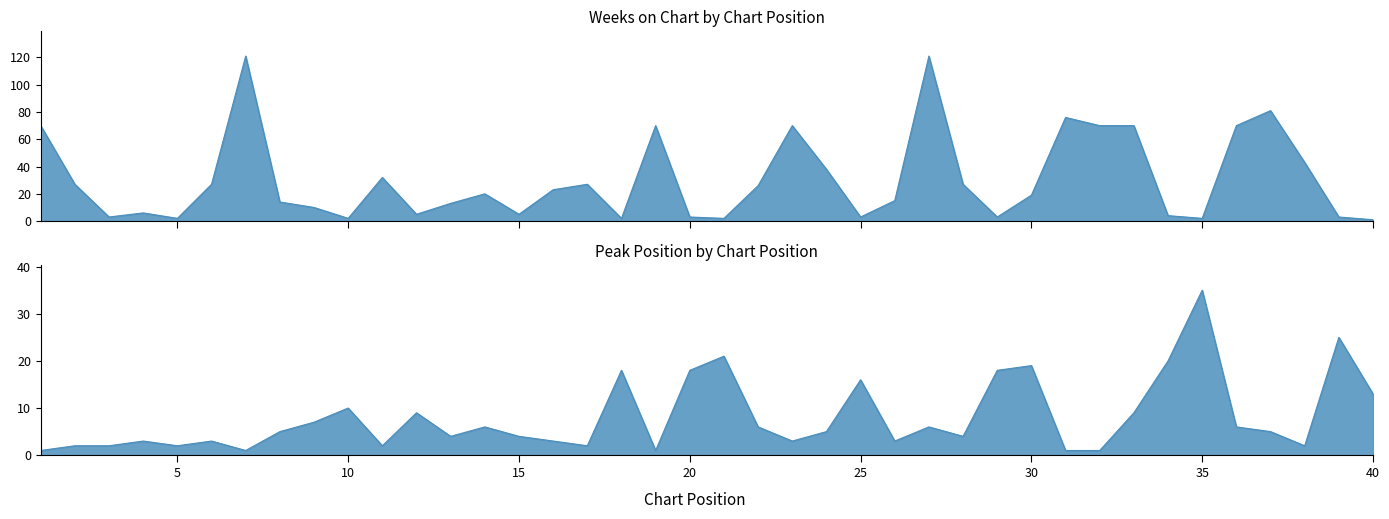

List the labels in order of Weeks on Chart value, smallest first.

40, 5, 10, 18, 21, 35, 3, 20, 25, 29, 39, 34, 12, 15, 4, 9, 13, 8, 26, 30, 14, 16, 22, 2, 6, 17, 28, 11, 24, 38, 1, 19, 23, 32, 33, 36, 31, 37, 7, 27